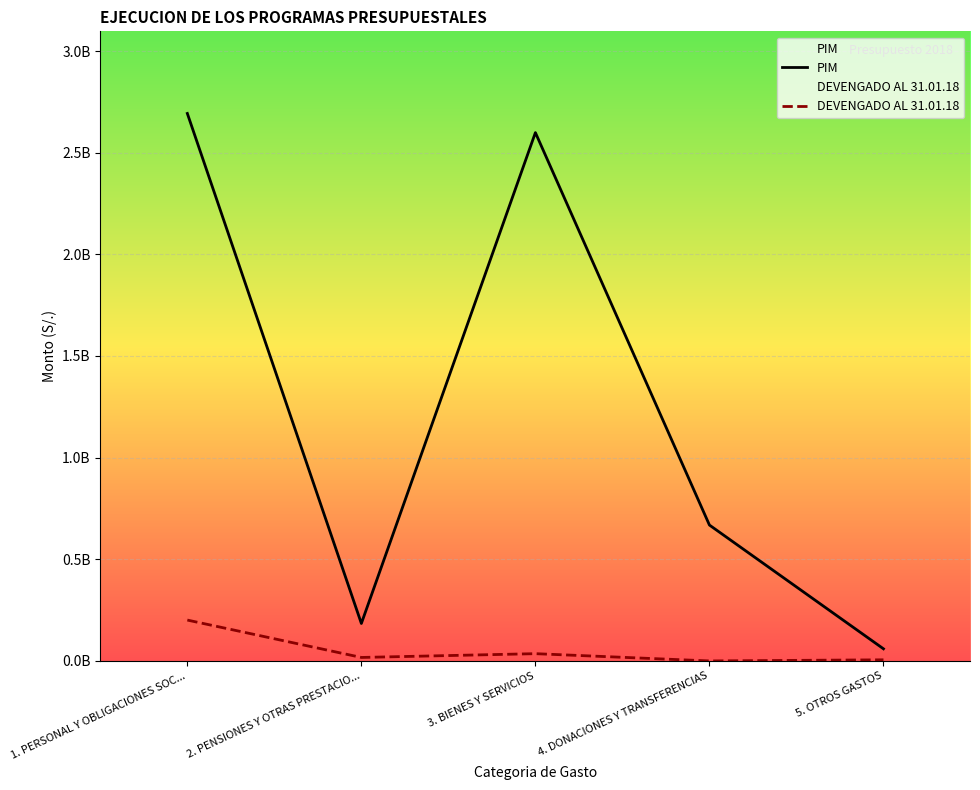

Between 3. BIENES Y SERVICIOS and 1. PERSONAL Y OBLIGACIONES SOC..., which is larger?

1. PERSONAL Y OBLIGACIONES SOC...